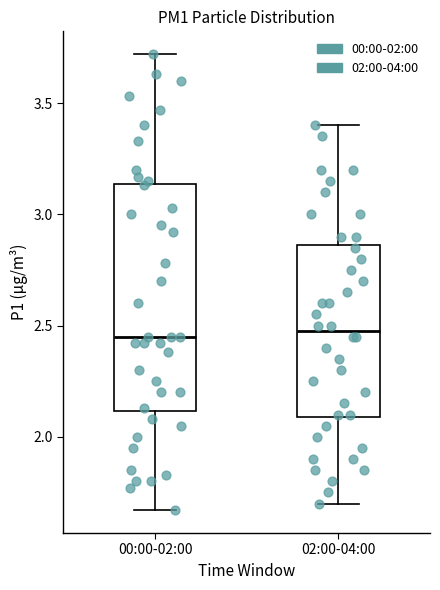

Reading left to right, transcribe this box plot: for each box, give where its median line is, the range the box spans, and where its two whiskers end, as read against the y-axis. The values are not printed on the chart, so give them approximately, as read against the axis.

00:00-02:00: median 2.45, box 2.10 to 3.15, whiskers 1.65 to 3.70
02:00-04:00: median 2.50, box 2.10 to 2.85, whiskers 1.70 to 3.40